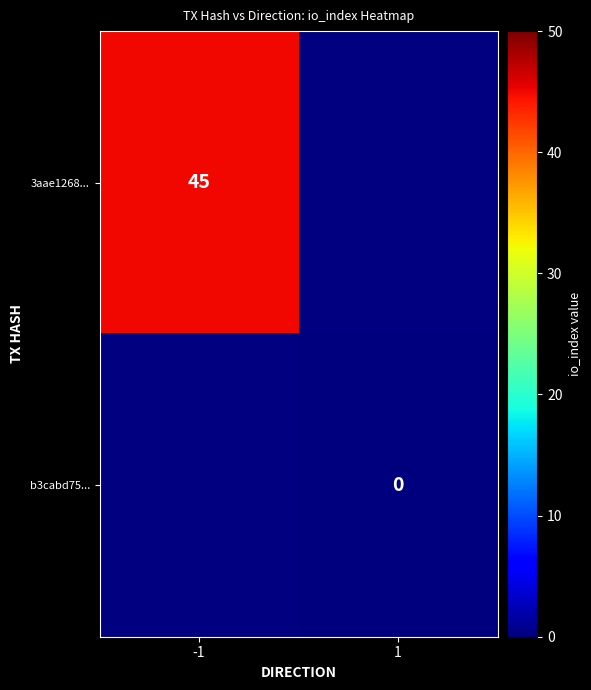

The 3aae1268... series shows 23 at -1. True or false?

False